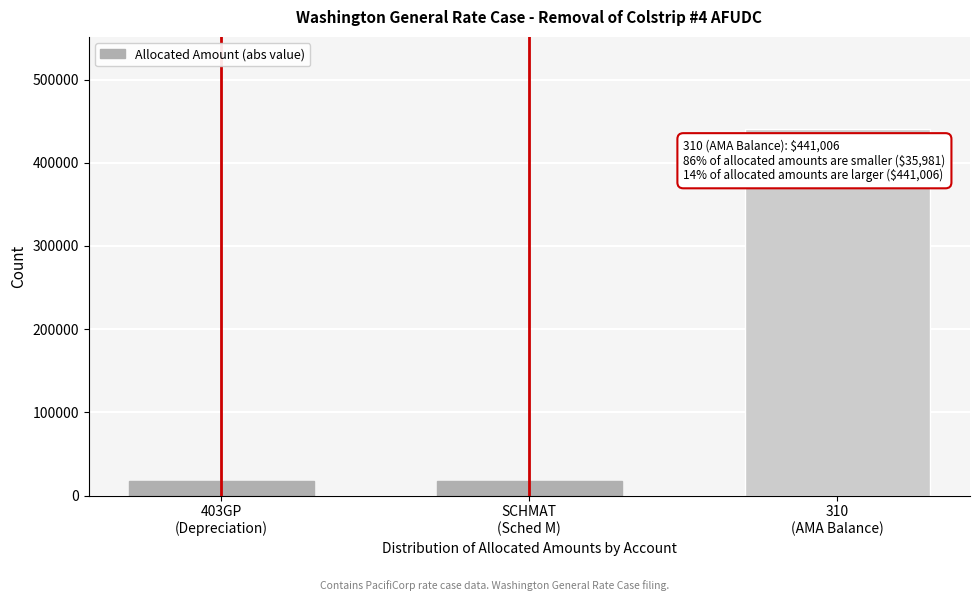

Reading left to right, extract all data points from this chart.

17990.6	17990.6	441006.1